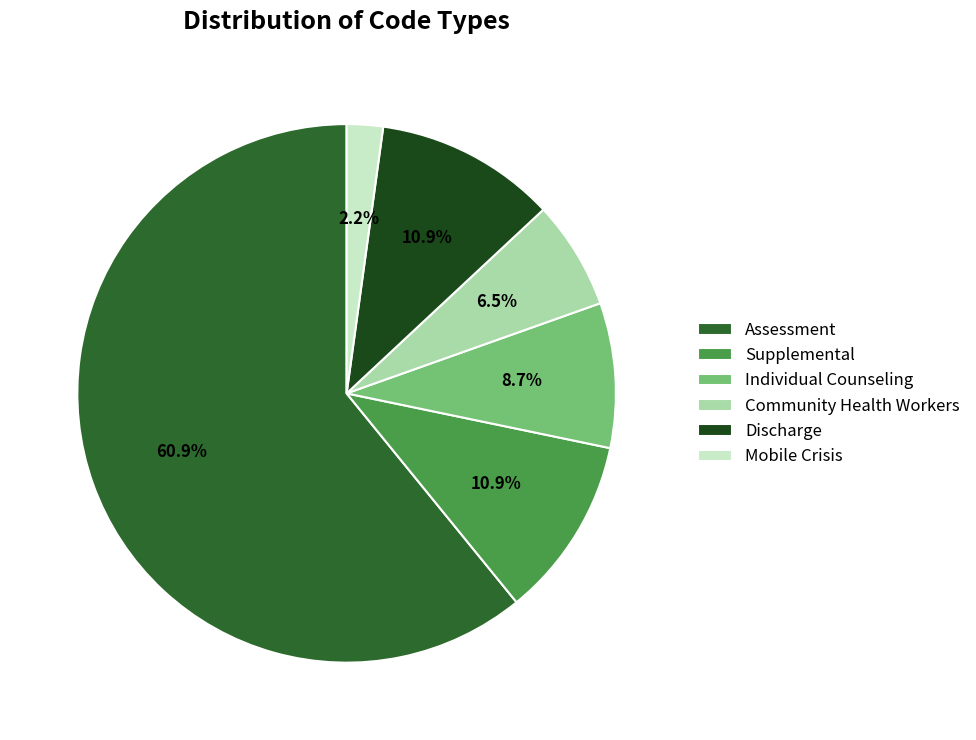

What is the smallest slice in the pie chart?

Mobile Crisis